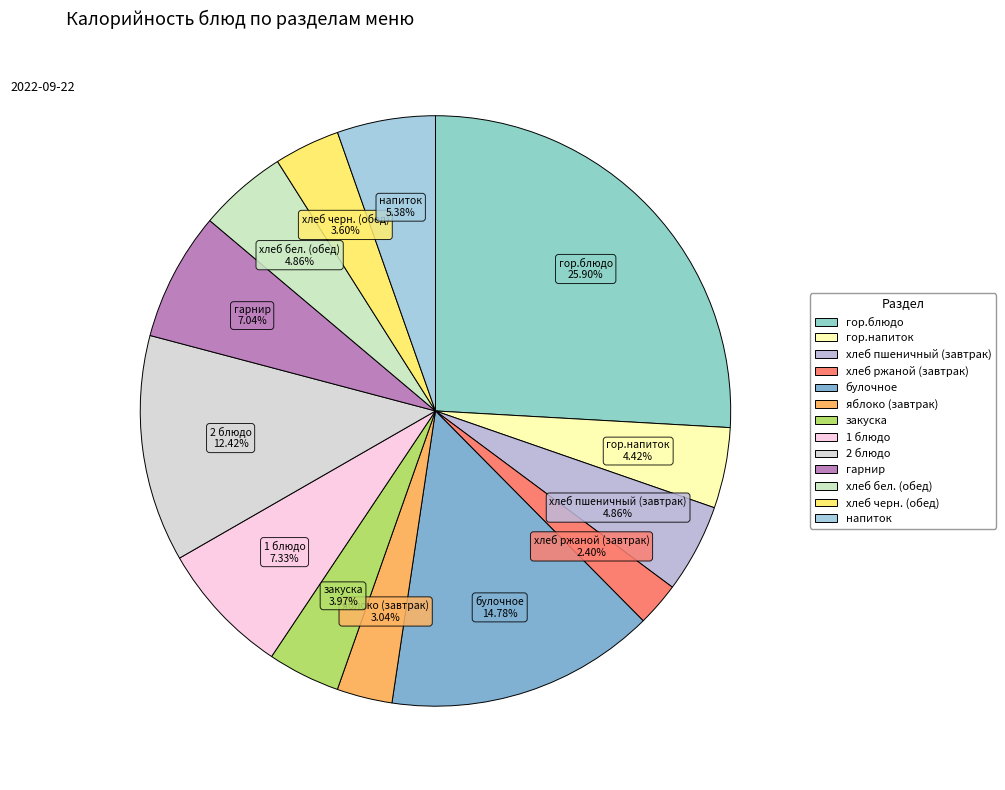

To the nearest percent, what percentage of the pie is булочное?

15%